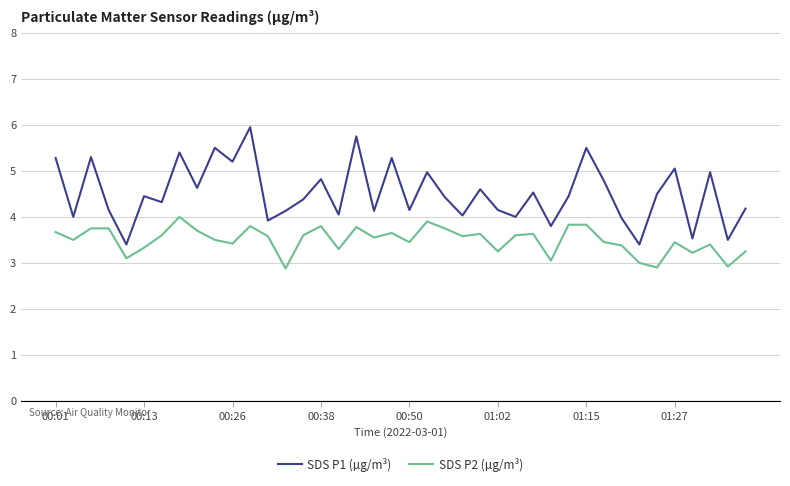

What is the maximum value shown in the chart?

6.0